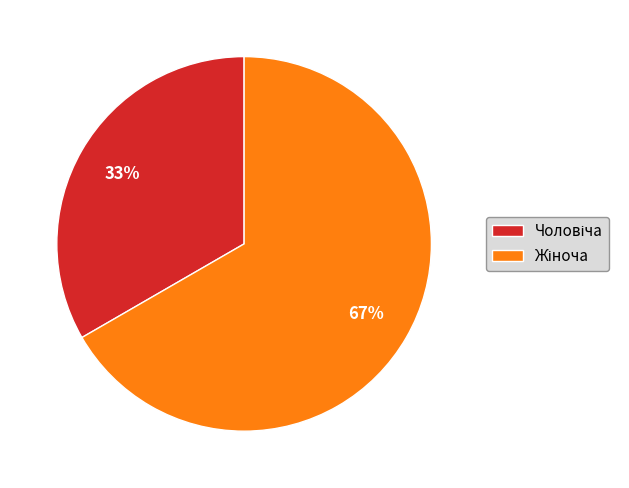

How many slices are in this pie chart?

2